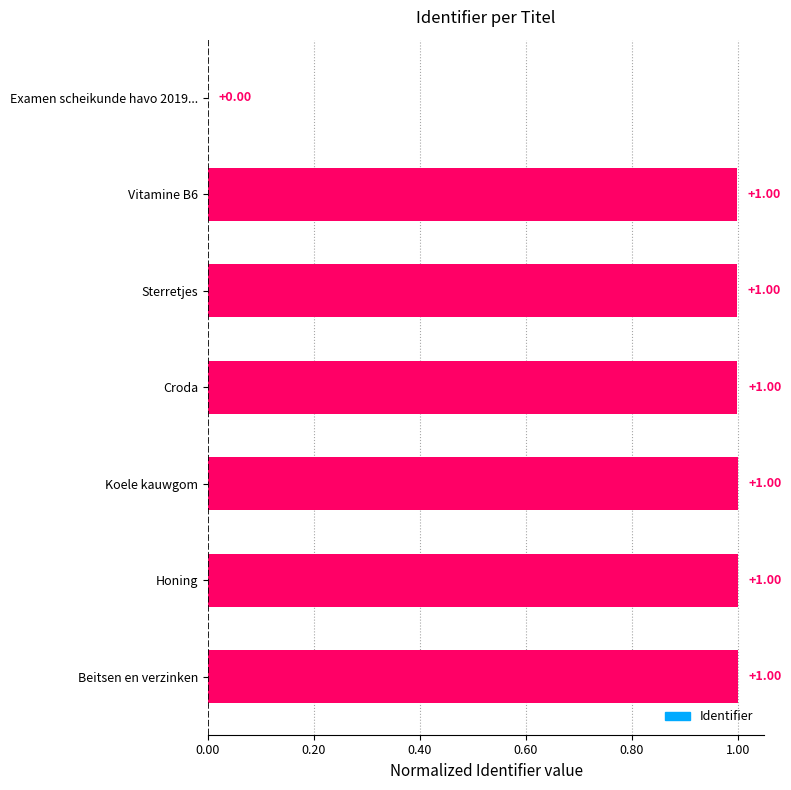

Count the number of values greater than 0.

6